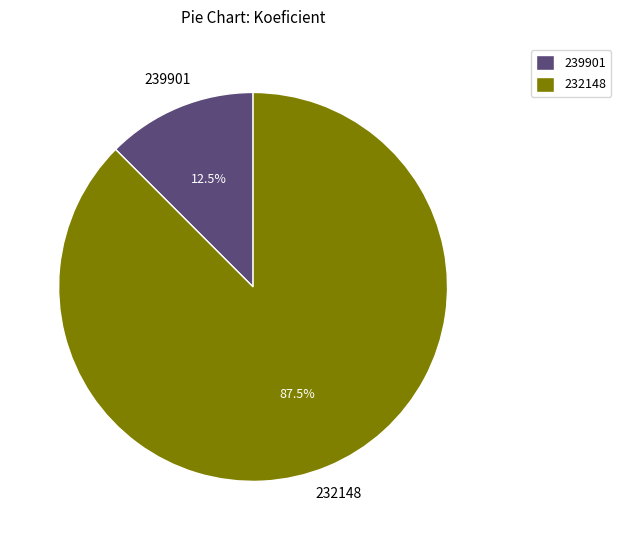

What is the majority slice?

232148